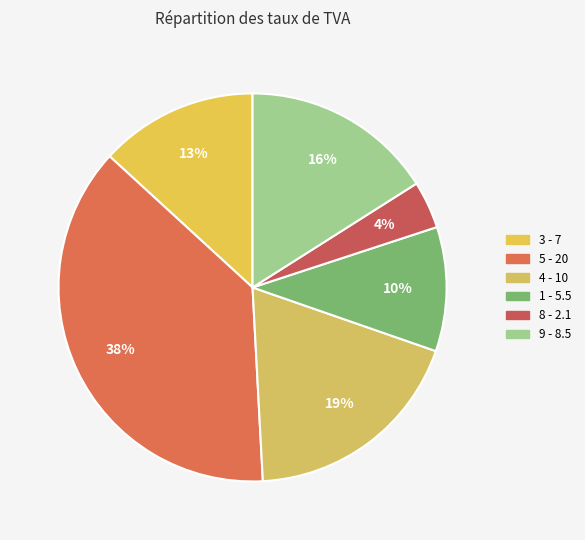

Is it true that 5 - 20 is 38% of the pie?

True